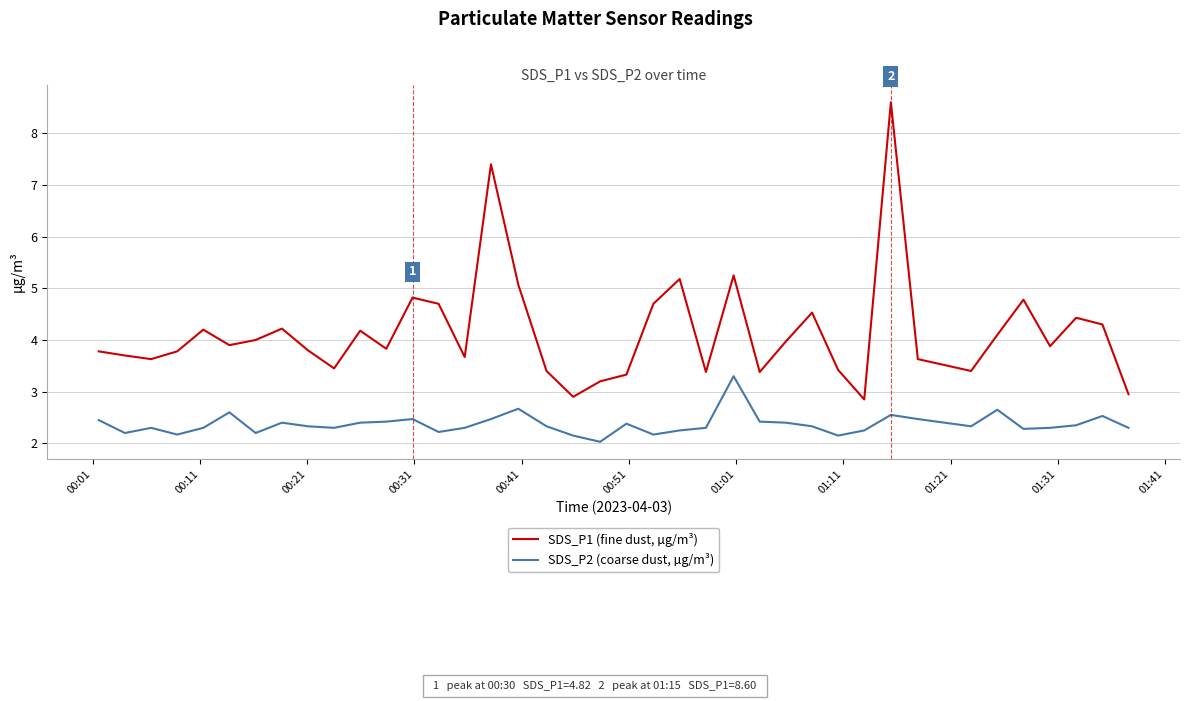

What is the maximum value shown in the chart?

8.6